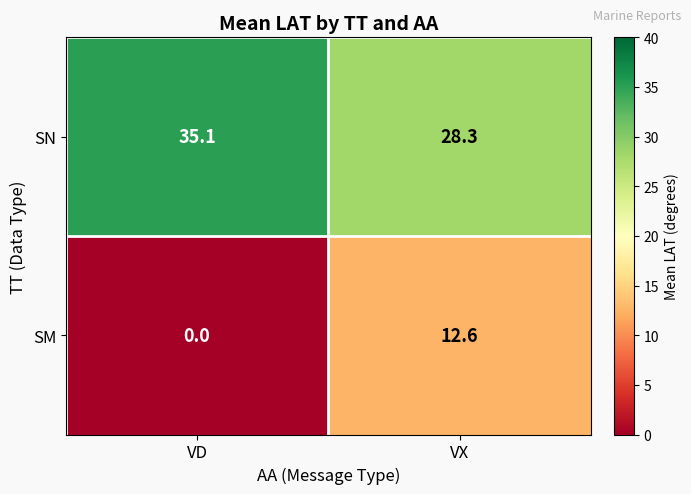

Rank the series by their maximum value, from highest to lowest.

SN, SM